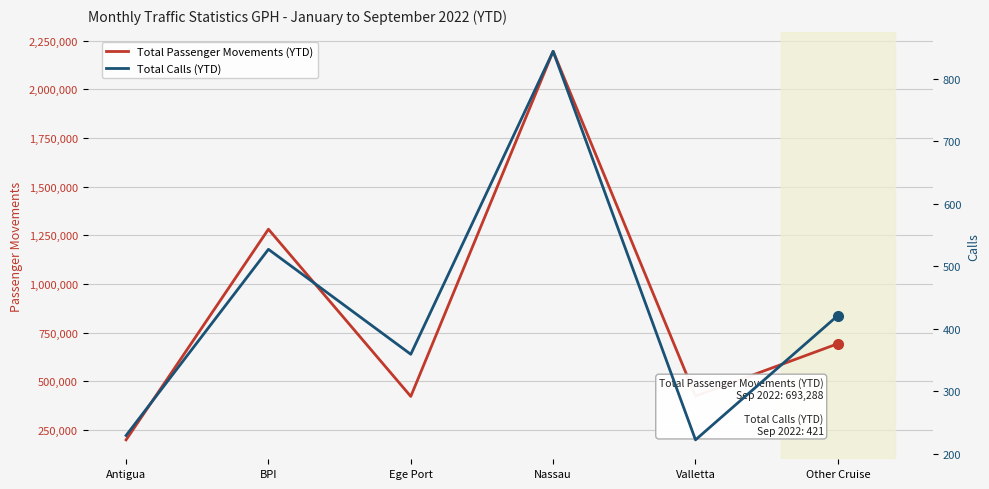

At how many categories does at least one series exceed 1740548?

1